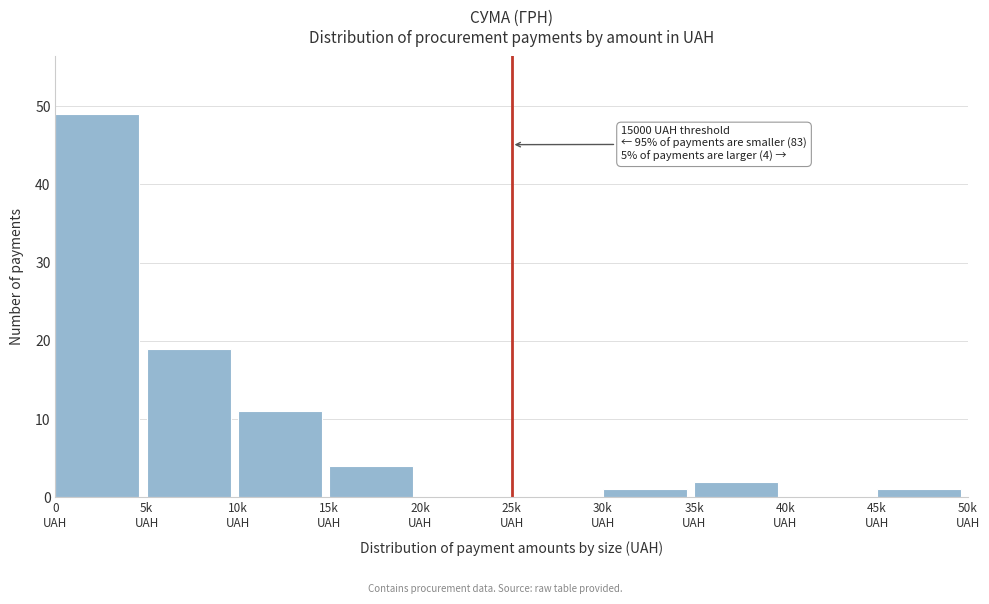

What is the sum of all values?

87